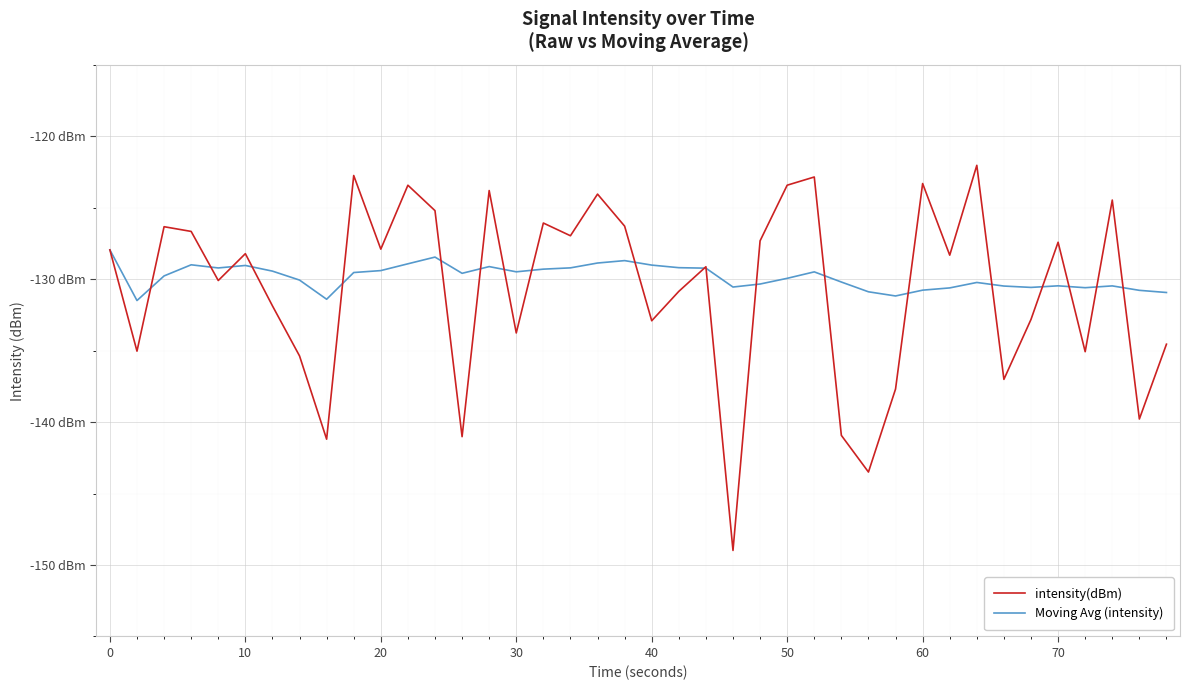

What are all the series names shown in the legend?

intensity(dBm), Moving Avg (intensity)